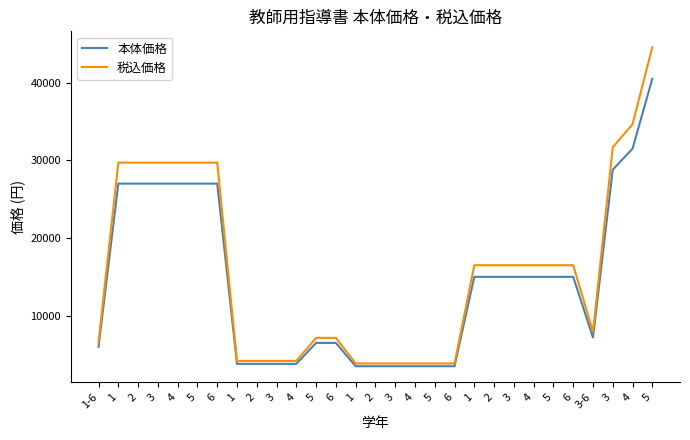

Does the chart have visible grid lines?

No